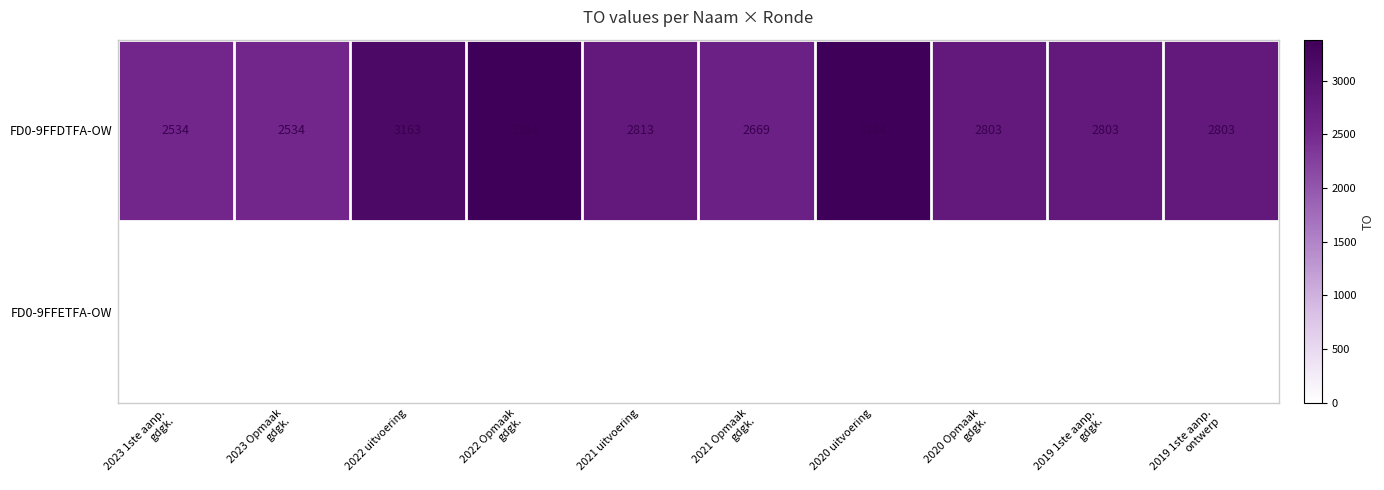

What is the difference between the maximum and minimum values in the FD0-9FFDTFA-OW series?

850